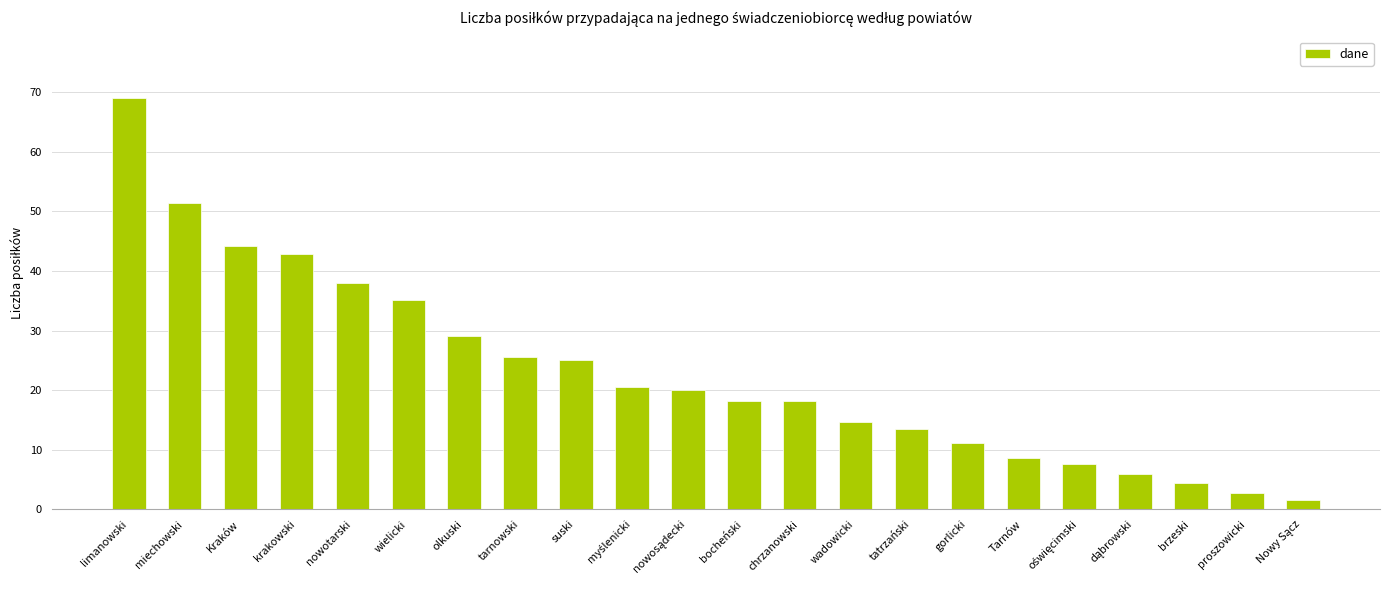

What is the change in value from nowotarski to bocheński?

-19.8